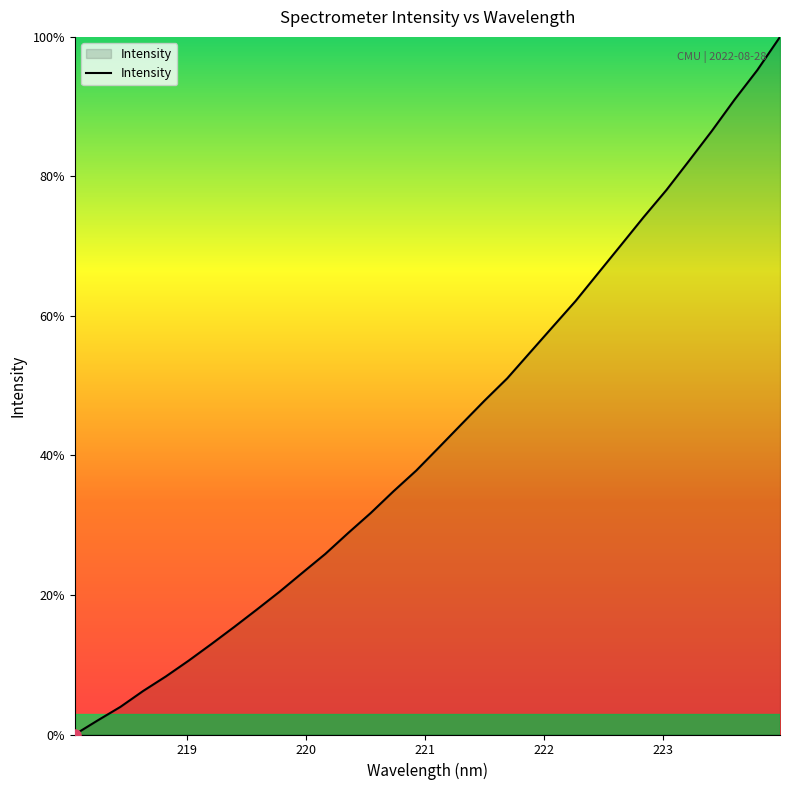

What is the difference between the maximum and minimum values?

100.0